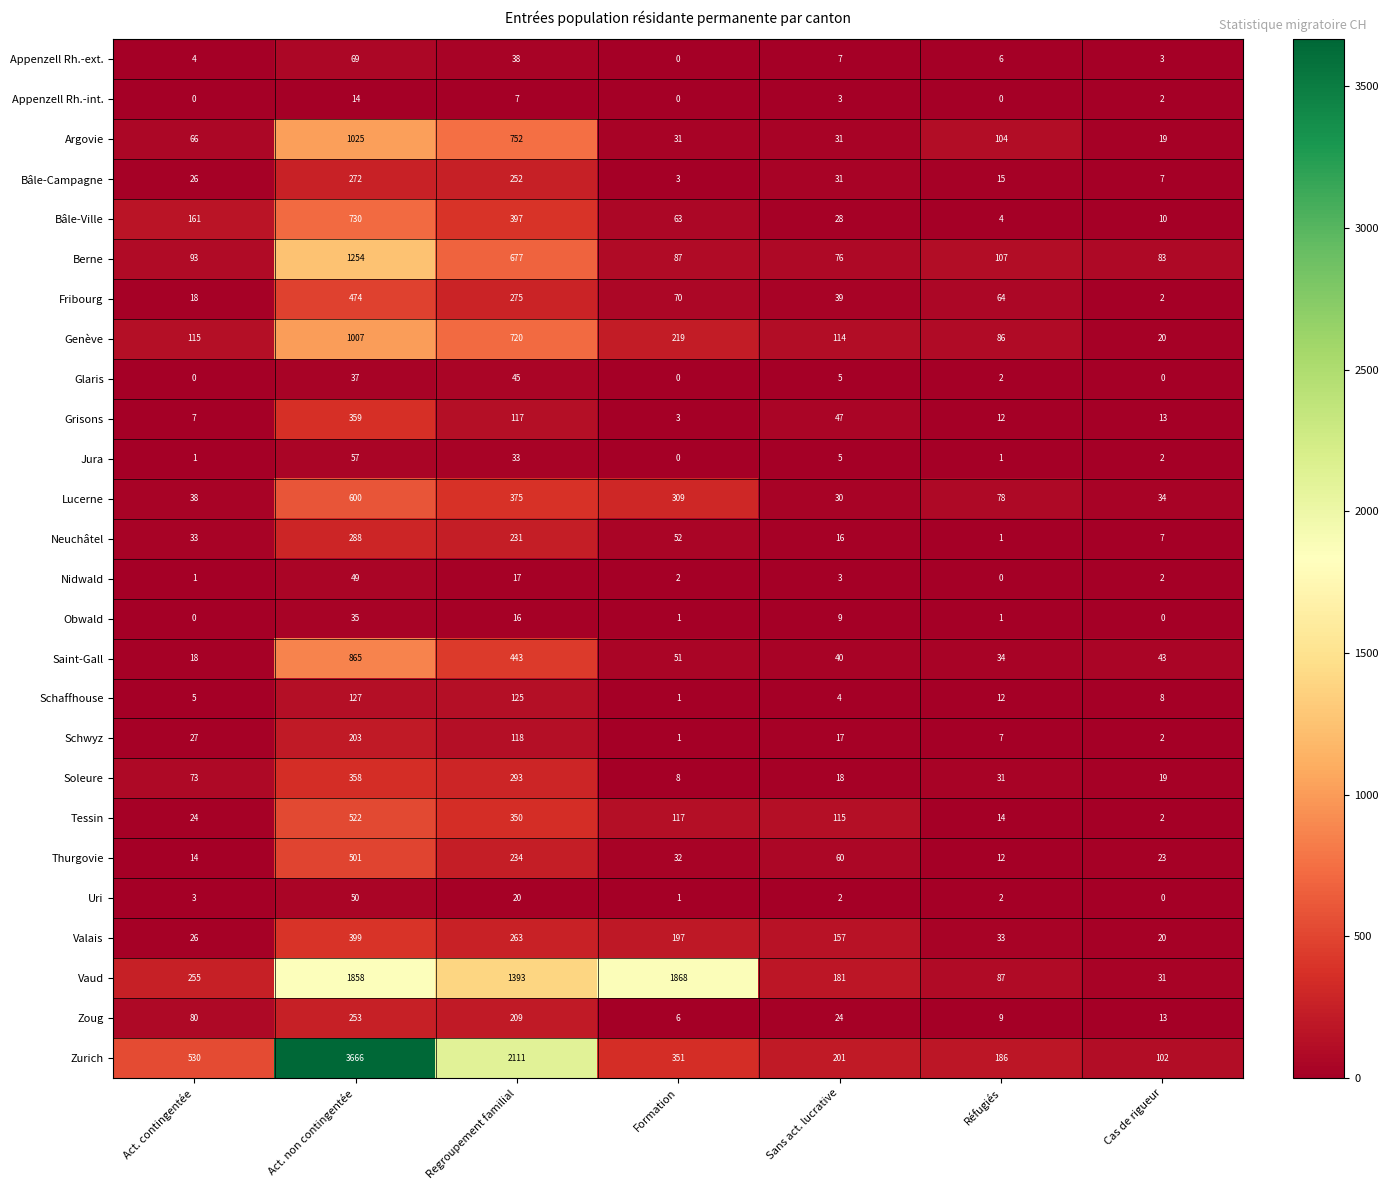

At which category is the sum across all series the highest?

Act. non contingentée